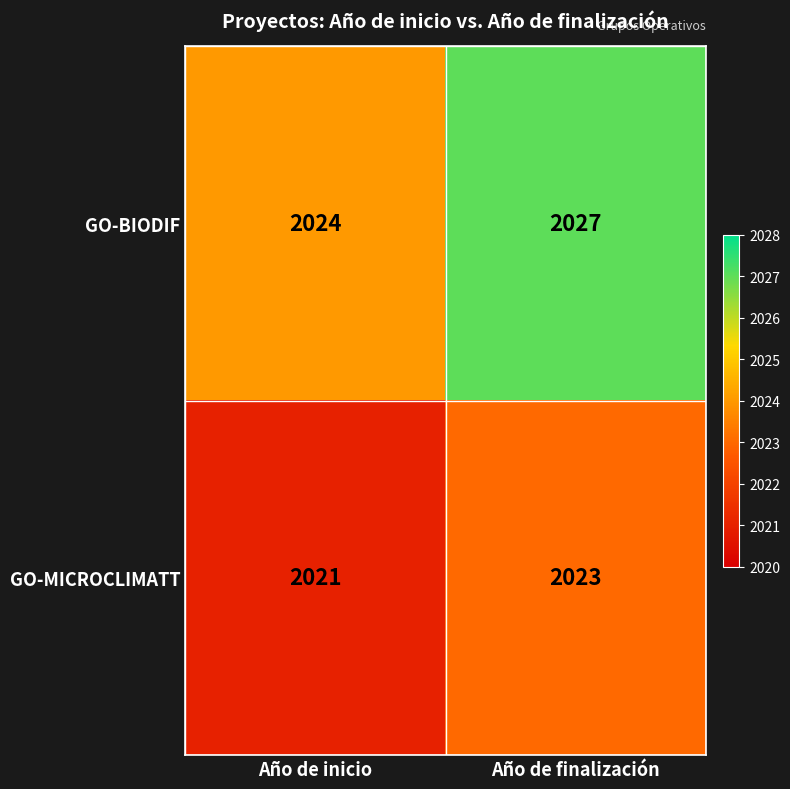

List the series in order of their overall mean, highest first.

GO-BIODIF, GO-MICROCLIMATT